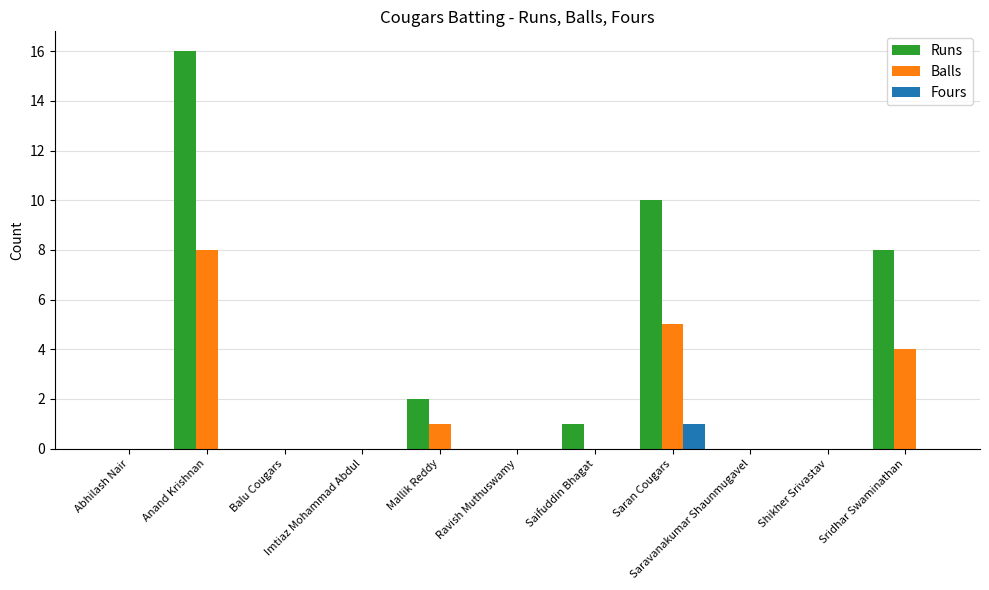

Which series has the largest total across all categories?

Runs